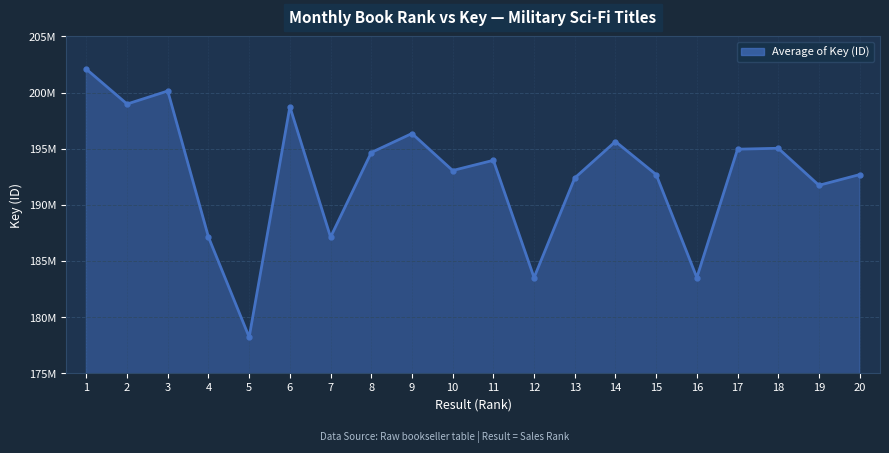

Does the chart have visible grid lines?

Yes